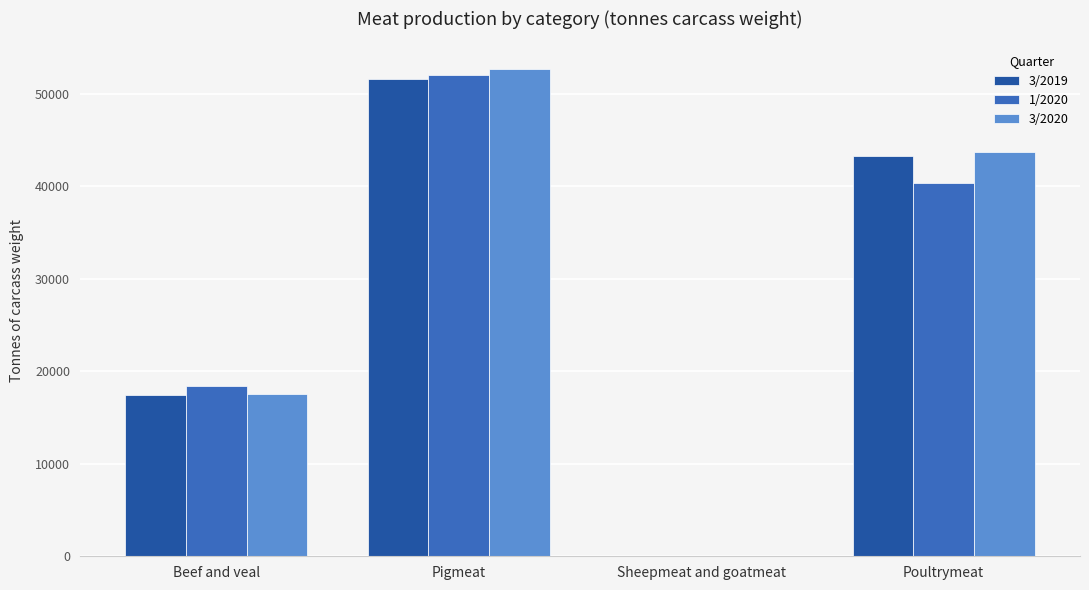

Reading left to right, extract all data points from this chart.

3/2019: Beef and veal=17422.4	Pigmeat=51586.2	Sheepmeat and goatmeat=50.3	Poultrymeat=43258.5
1/2020: Beef and veal=18391.9	Pigmeat=52040.4	Sheepmeat and goatmeat=32.2	Poultrymeat=40398.9
3/2020: Beef and veal=17524.8	Pigmeat=52761.7	Sheepmeat and goatmeat=36.7	Poultrymeat=43777.2